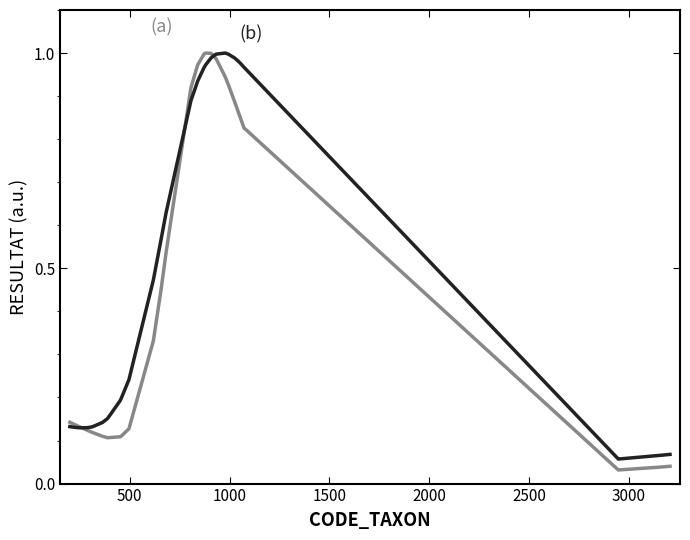

Does the chart display data point markers on the line(s)?

No